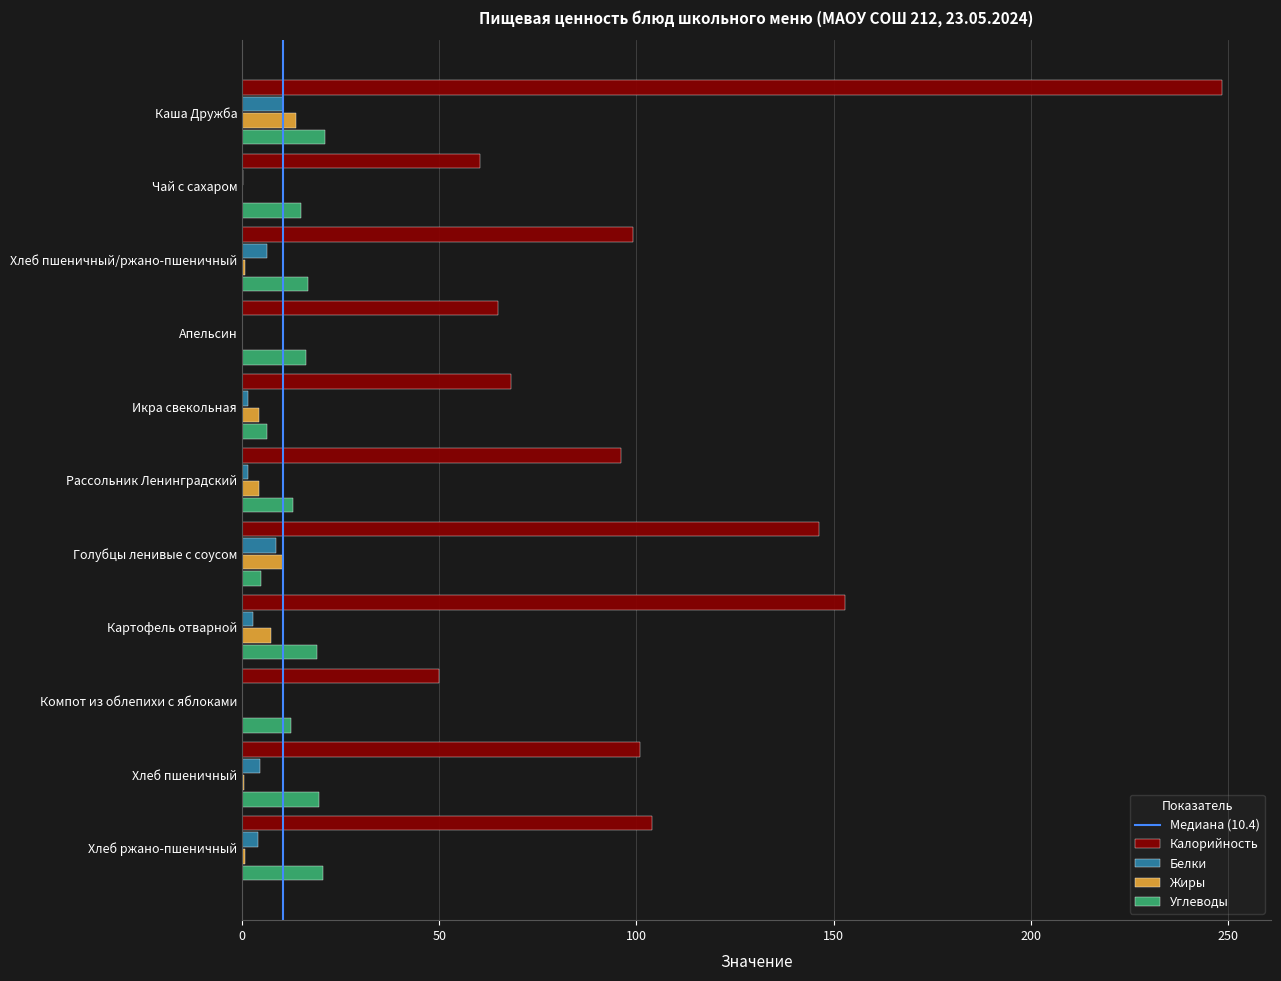

Read the Белки value at Каша Дружба.

10.3